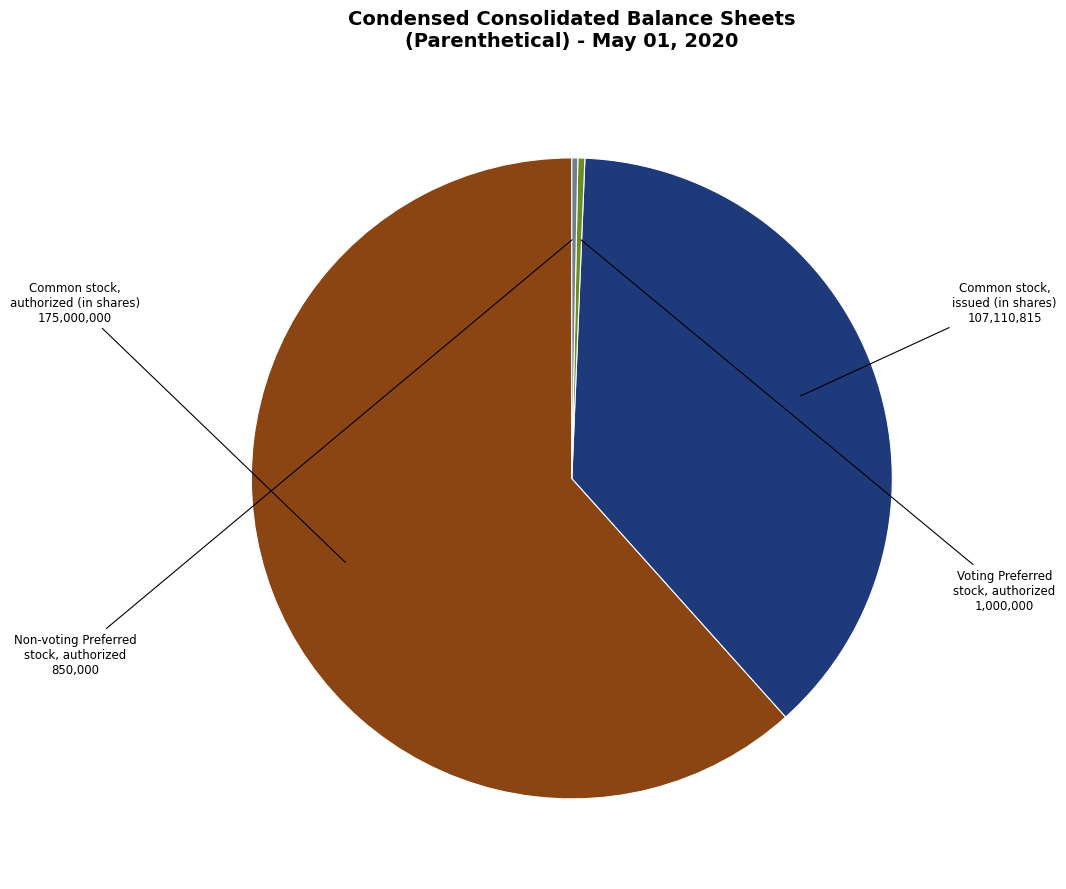

Does any single category account for the majority?

Yes